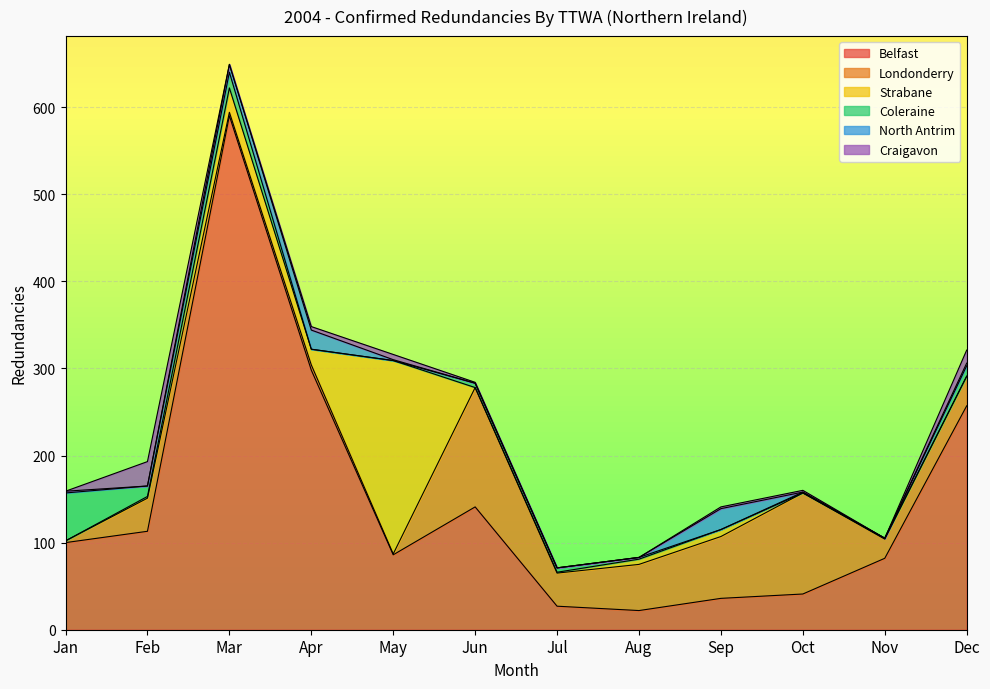

Where is Belfast nearest to the value 306?

Apr